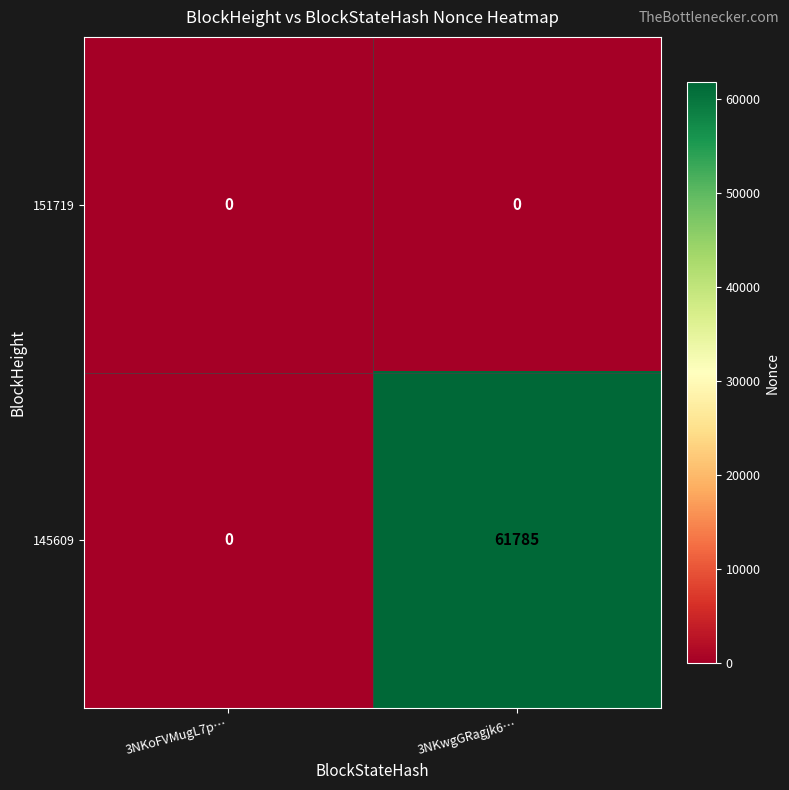

Reading left to right, extract all data points from this chart.

151719: 3NKoFVMugL7p…=0	3NKwgGRagjk6…=0
145609: 3NKoFVMugL7p…=0	3NKwgGRagjk6…=61785